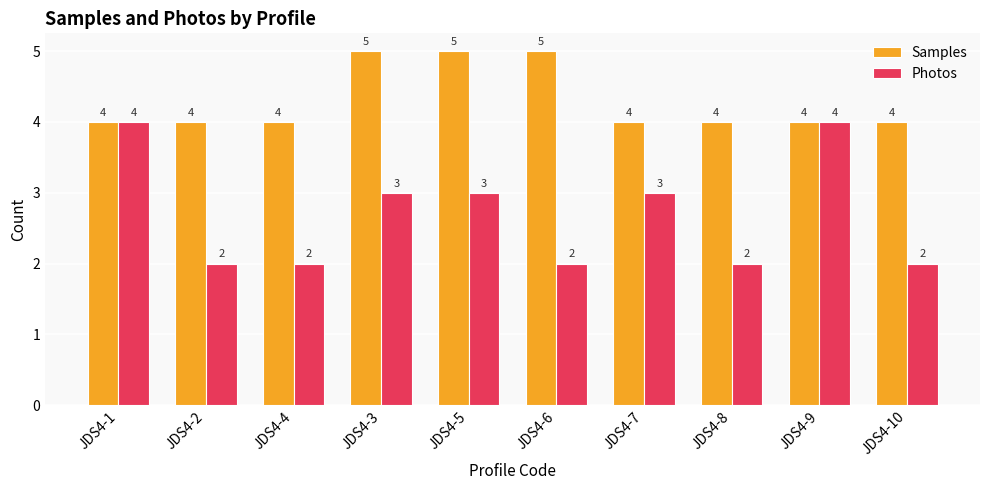

Which series has the largest total across all categories?

Samples